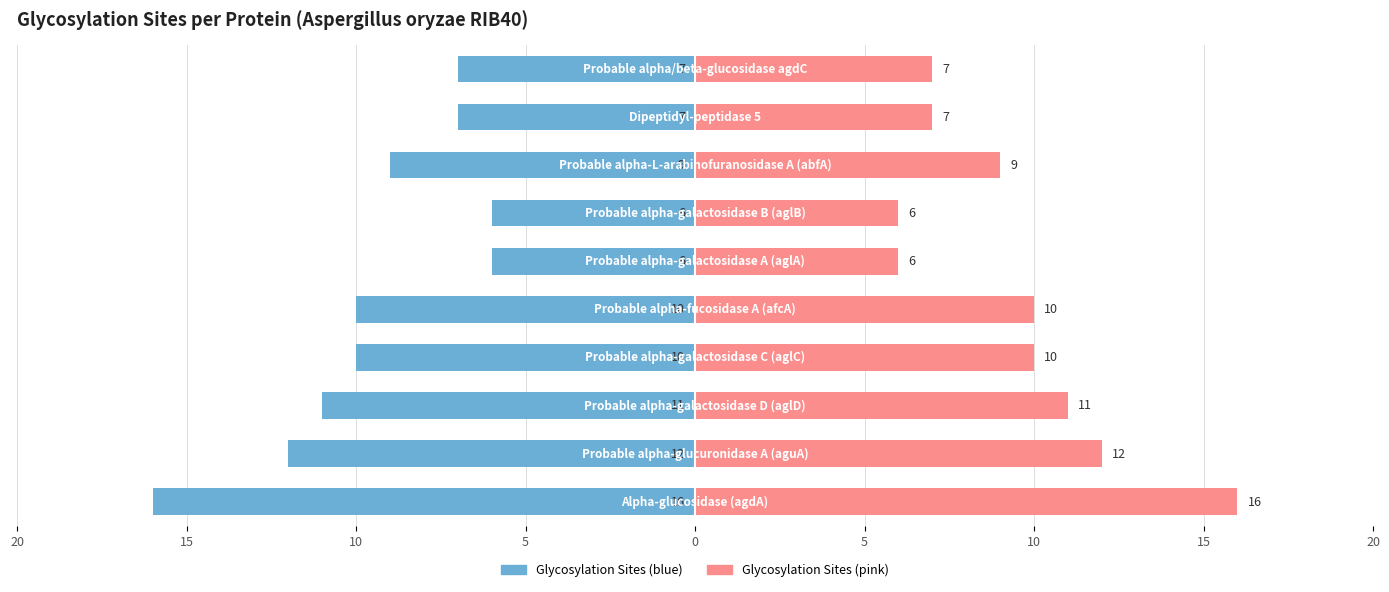

Are the bars grouped side by side (vs. stacked)?

Yes